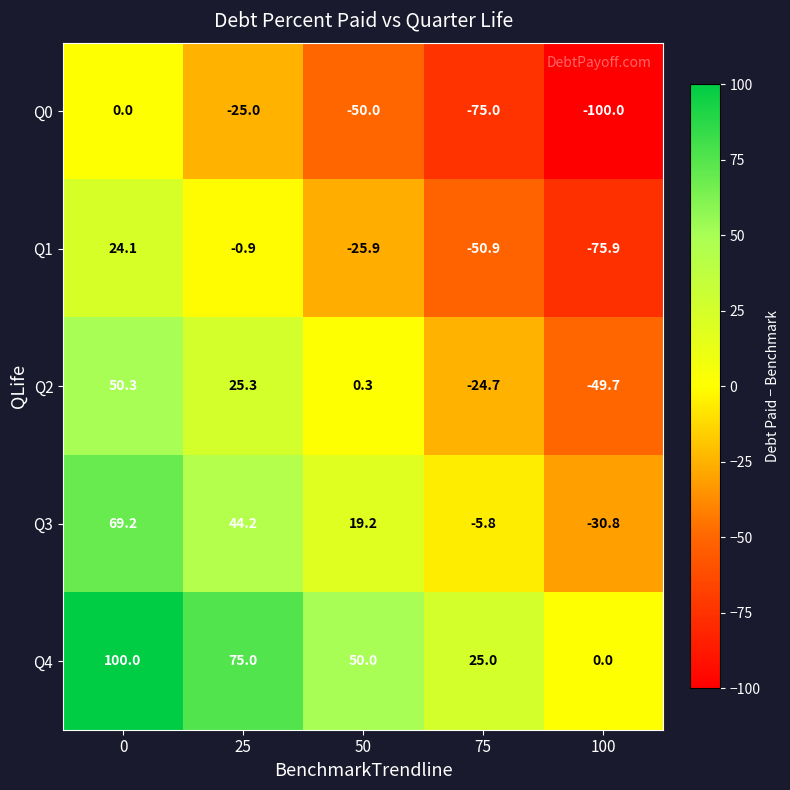

Is it true that Q1 equals -75.9 at 100?

True